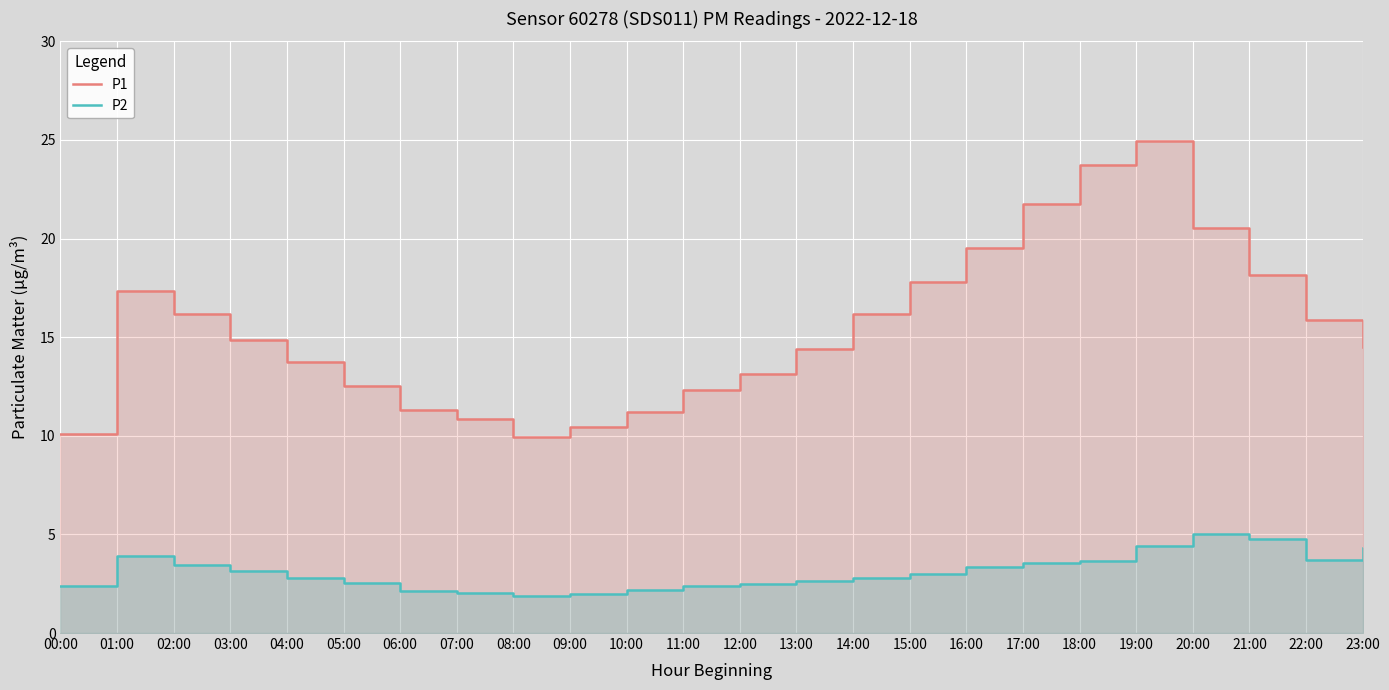

At which label is P2 closest to 3?

15:00